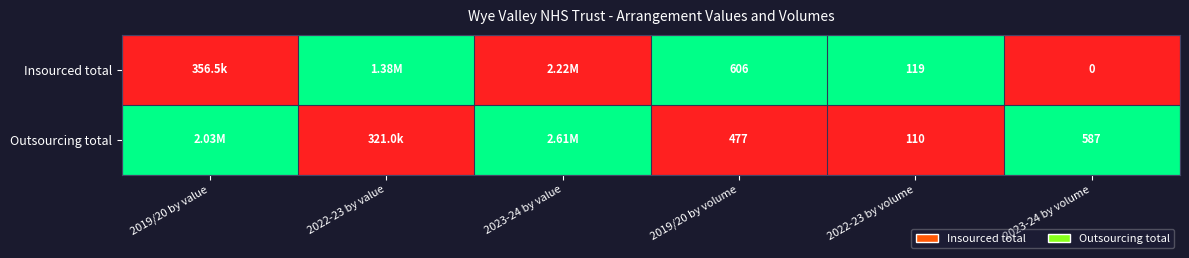

Is the value of Insourced total at 2019/20 by volume greater than the value of Outsourcing total at 2022-23 by volume?

Yes